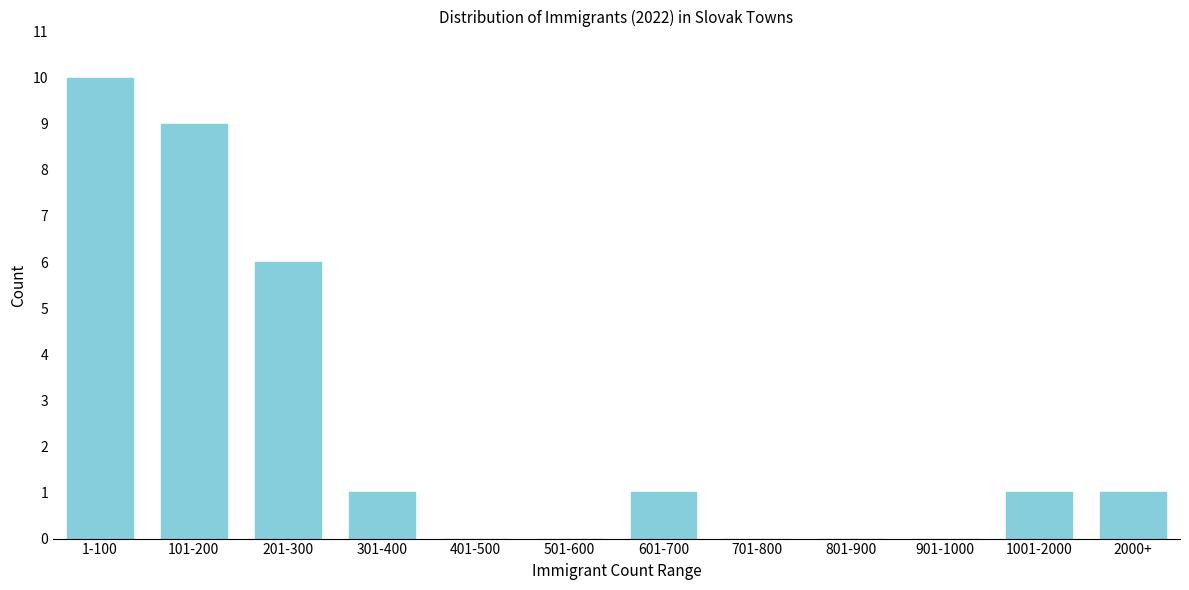

Reading left to right, transcribe all the data shown in this chart.

1-100=10	101-200=9	201-300=6	301-400=1	401-500=0	501-600=0	601-700=1	701-800=0	801-900=0	901-1000=0	1001-2000=1	2000+=1